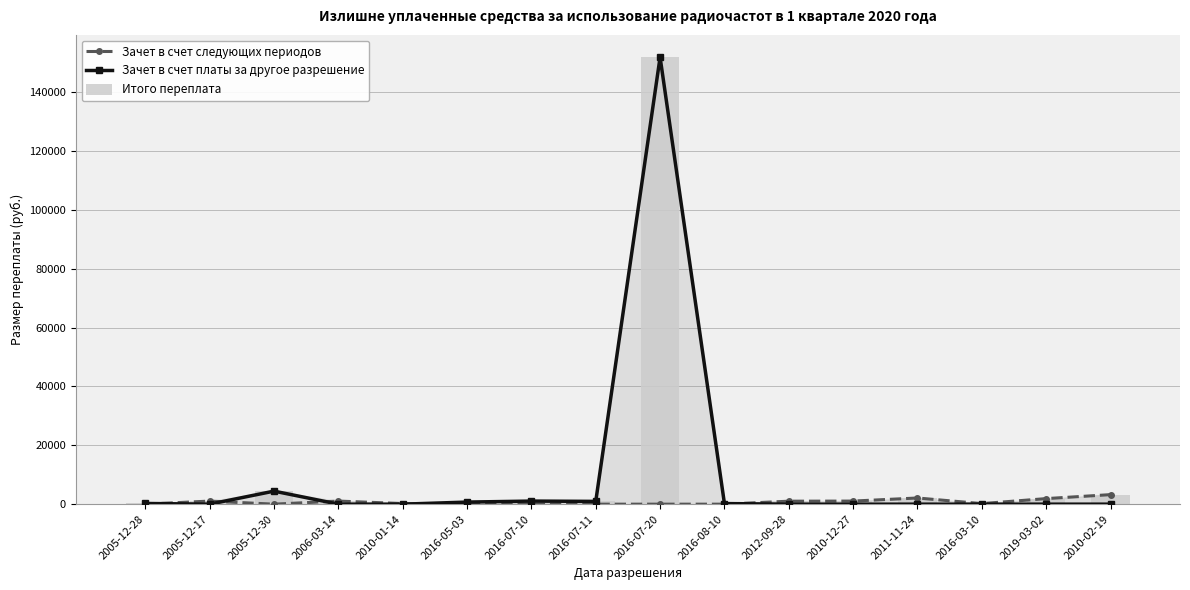

Reading left to right, what are all the values shown in this chart?

Зачет в счет следующих периодов: 2005-12-28=0.0	2005-12-17=1050.0	2005-12-30=0.0	2006-03-14=1050.0	2010-01-14=205.8	2016-05-03=0.0	2016-07-10=0.0	2016-07-11=0.0	2016-07-20=0.0	2016-08-10=0.0	2012-09-28=1010.1	2010-12-27=1050.0	2011-11-24=2100.0	2016-03-10=189.0	2019-03-02=1890.0	2010-02-19=3238.2
Зачет в счет платы за другое разрешение: 2005-12-28=236.2	2005-12-17=0.0	2005-12-30=4432.5	2006-03-14=0.0	2010-01-14=0.0	2016-05-03=709.5	2016-07-10=1050.0	2016-07-11=945.0	2016-07-20=151850.0	2016-08-10=201.9	2012-09-28=0.0	2010-12-27=0.0	2011-11-24=0.0	2016-03-10=0.0	2019-03-02=0.0	2010-02-19=0.0
Итого переплата: 2005-12-28=236.2	2005-12-17=1050.0	2005-12-30=4432.5	2006-03-14=1050.0	2010-01-14=205.8	2016-05-03=709.5	2016-07-10=1050.0	2016-07-11=945.0	2016-07-20=151850.0	2016-08-10=201.9	2012-09-28=1010.1	2010-12-27=1050.0	2011-11-24=2100.0	2016-03-10=189.0	2019-03-02=1890.0	2010-02-19=3238.2